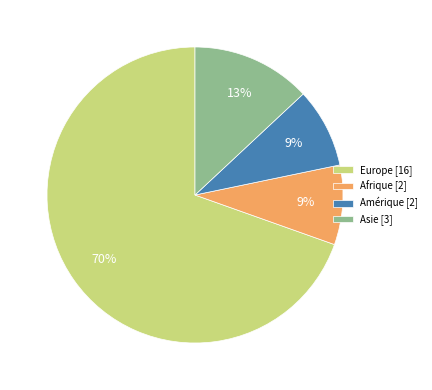

What percentage is the Asie slice, to the nearest percent?

13%